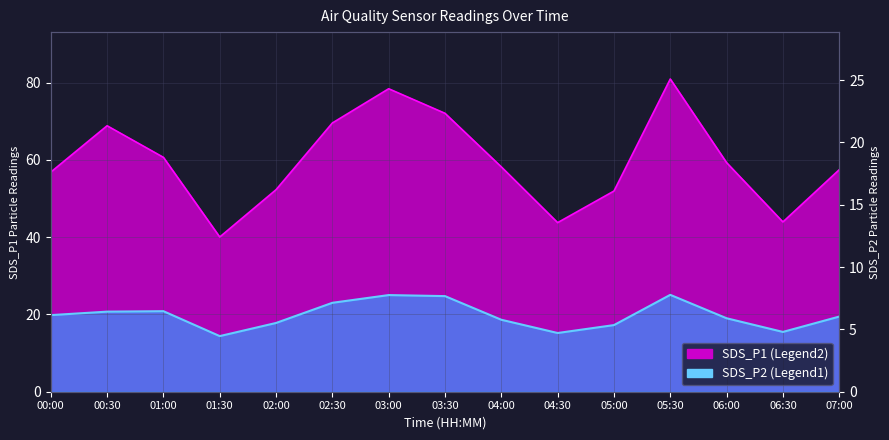

The SDS_P1 series shows 70.6 at 05:00. True or false?

False